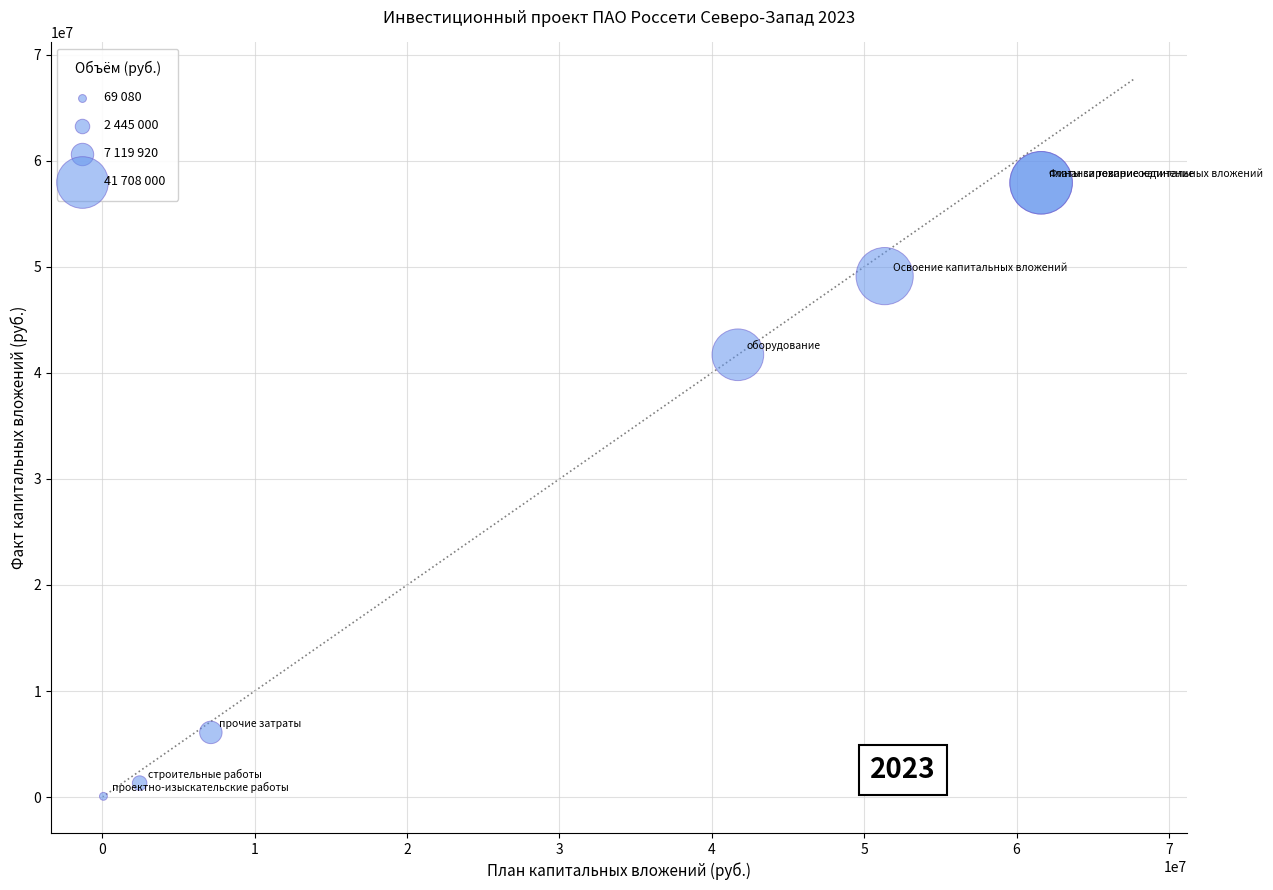

What Y value in the scatter plot is closest to 28997216?

41708435